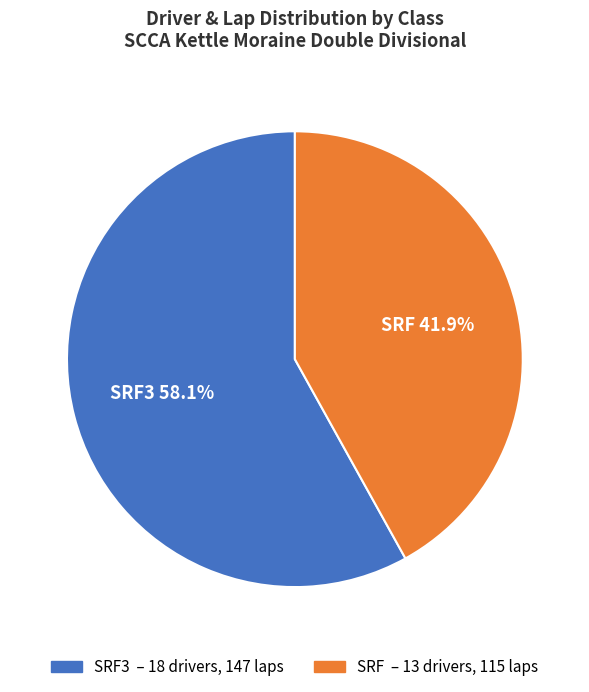

Is there any slice that represents more than half of the pie?

Yes